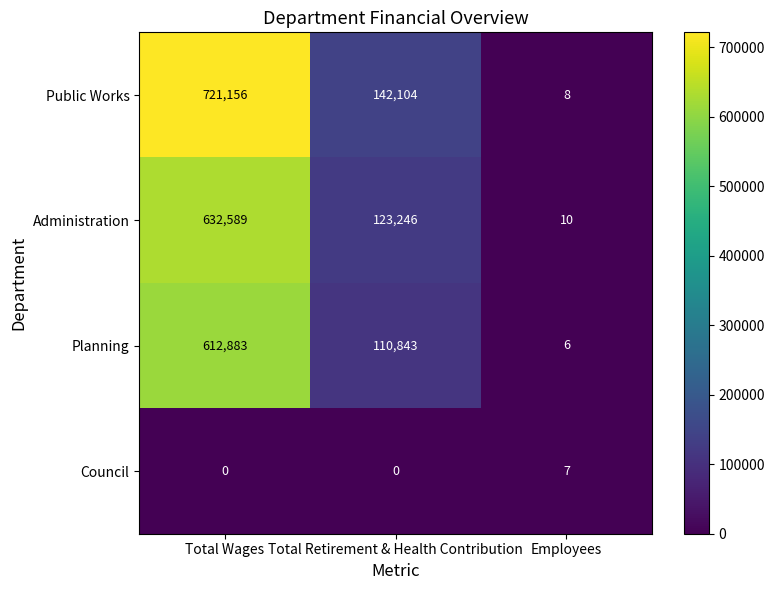

Reading left to right, extract all data points from this chart.

Public Works: 721156	142104	8
Administration: 632589	123246	10
Planning: 612883	110843	6
Council: 0	0	7